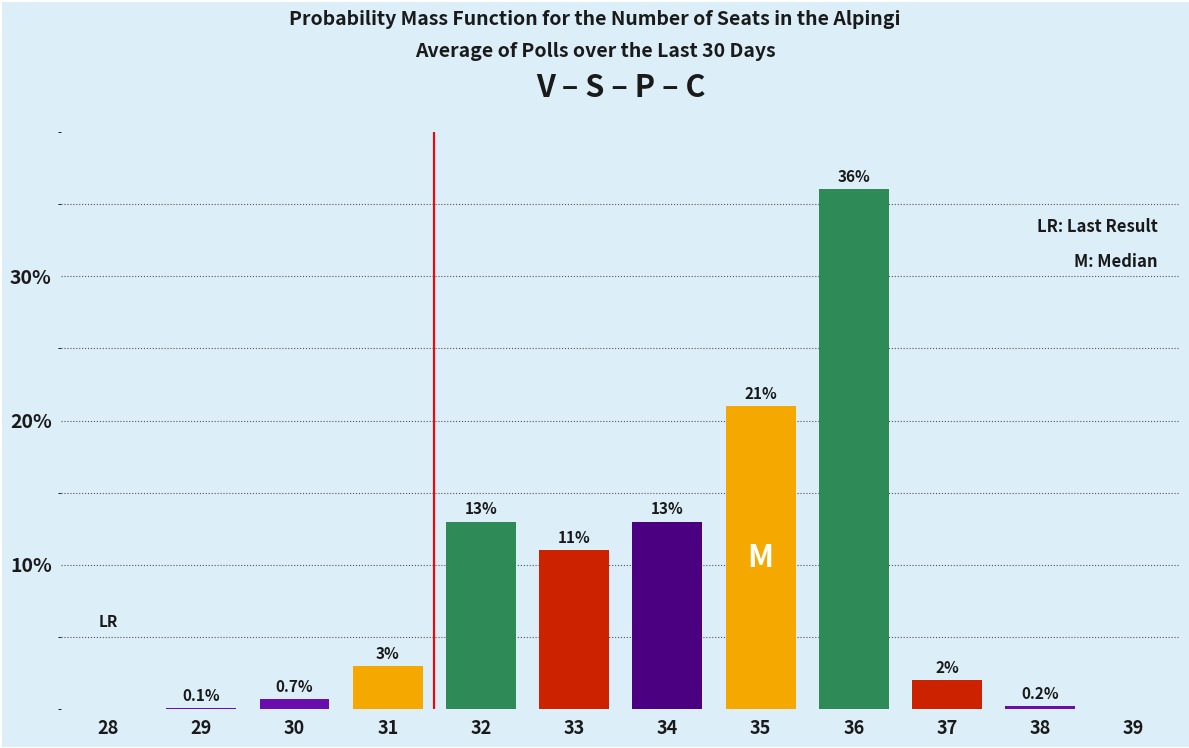

Reading right to left, what are all the values shown in this chart?

39=0.0	38=0.2	37=2.0	36=36.0	35=21.0	34=13.0	33=11.0	32=13.0	31=3.0	30=0.7	29=0.1	28=0.0